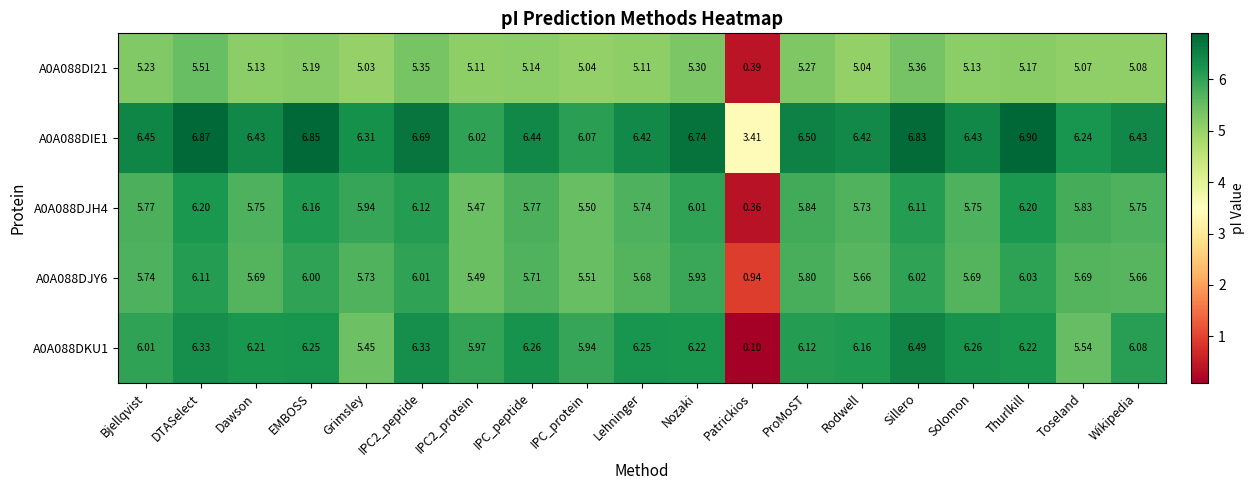

Where does the A0A088DJH4 series first go above 5?

Bjellqvist